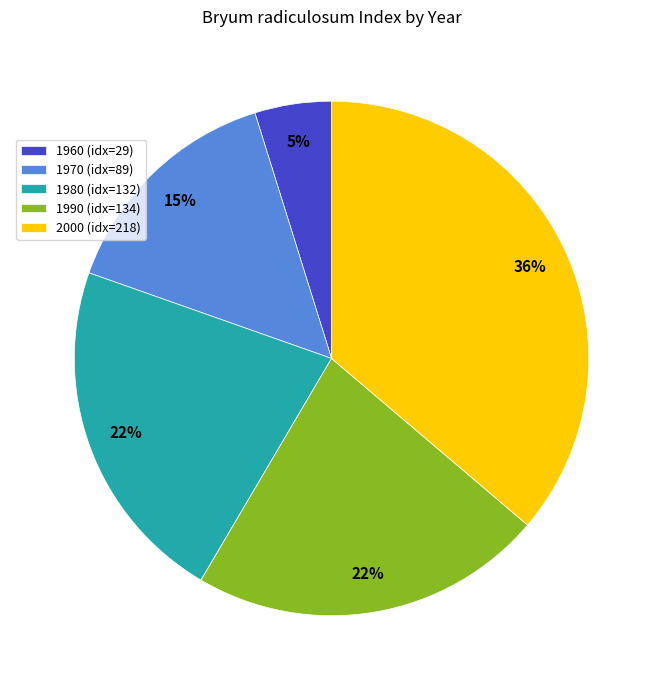

True or false: 1990 (idx=134) accounts for 22% of the total.

True